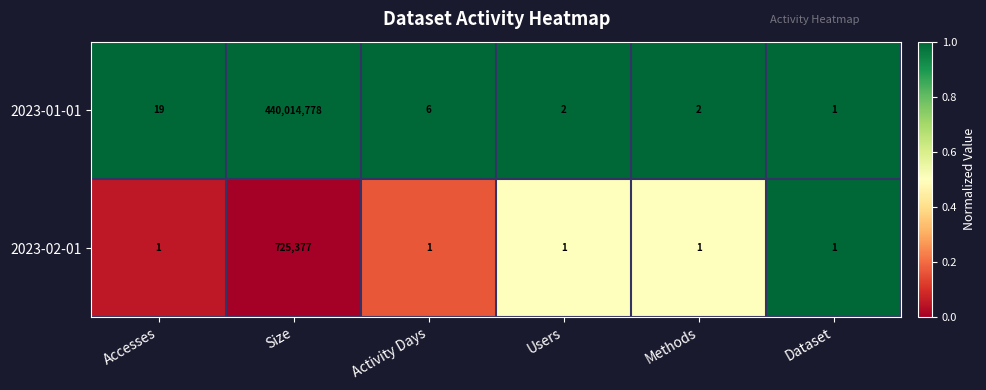

What is the total value across all series at Dataset?

2